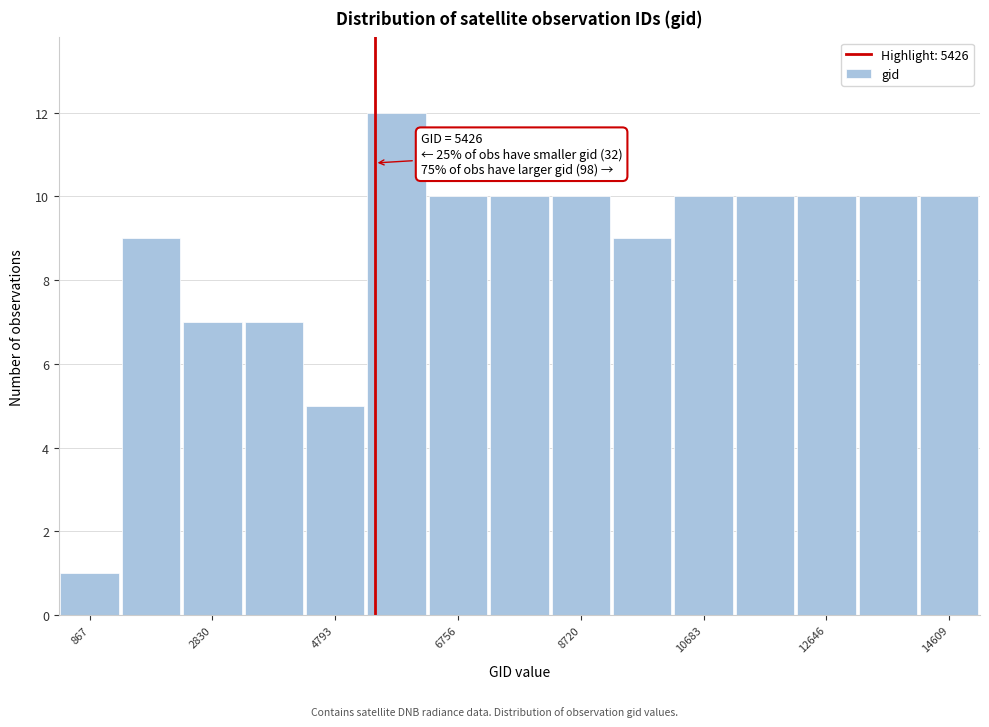

Over which range of the x-axis is the bar tallest?

5200 to 6200